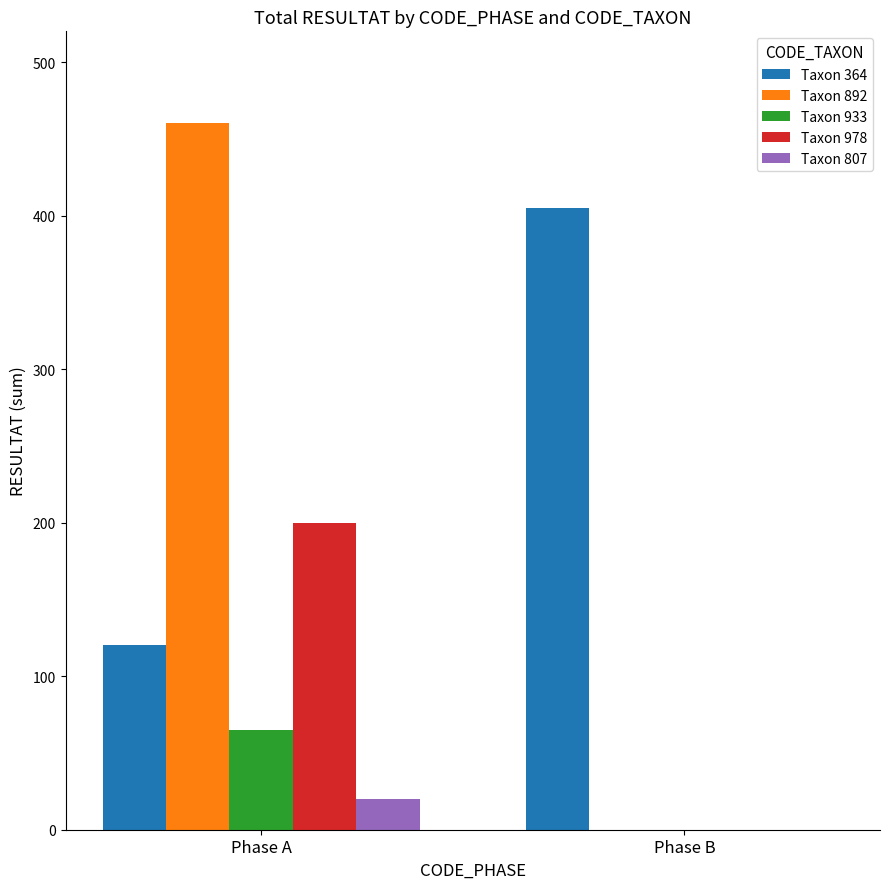

Which category has the highest value in the Taxon 364 series?

Phase B